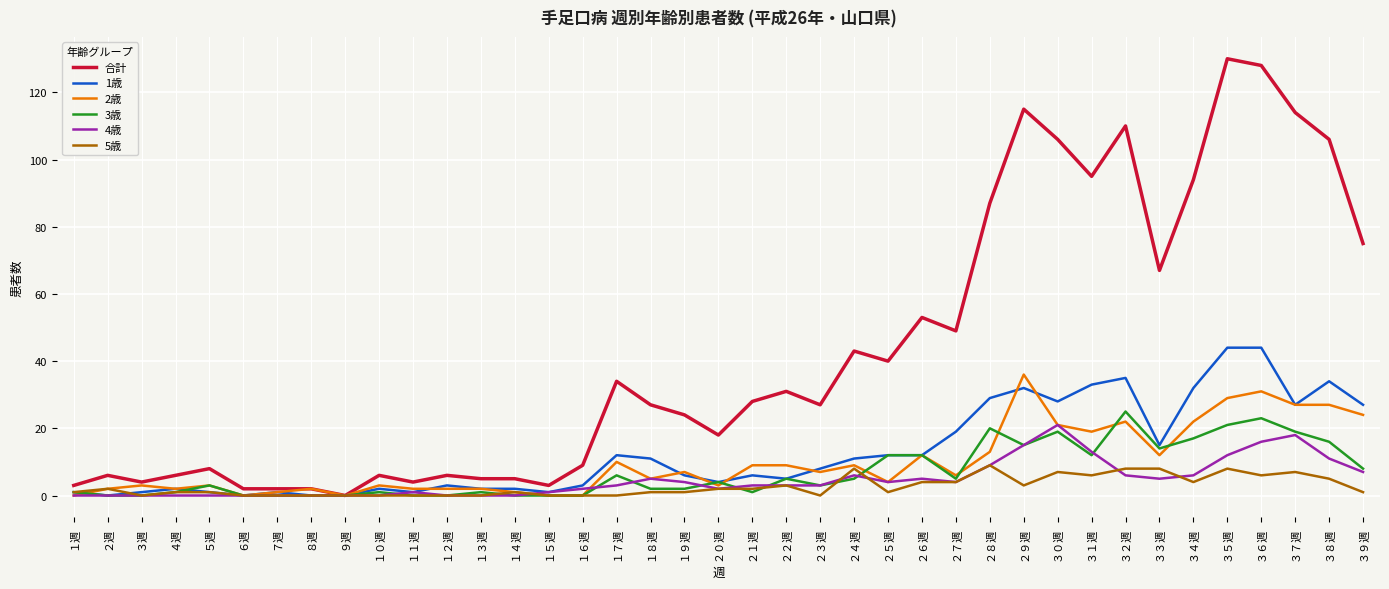

Which series has the largest total across all categories?

合計